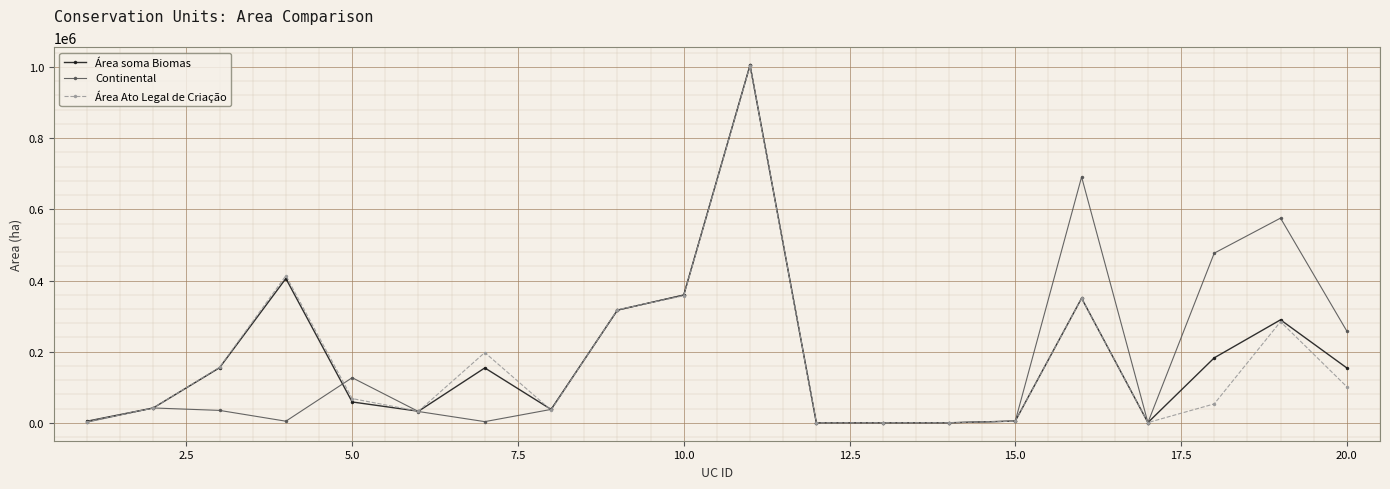

Which series has the widest spread of values?

Continental